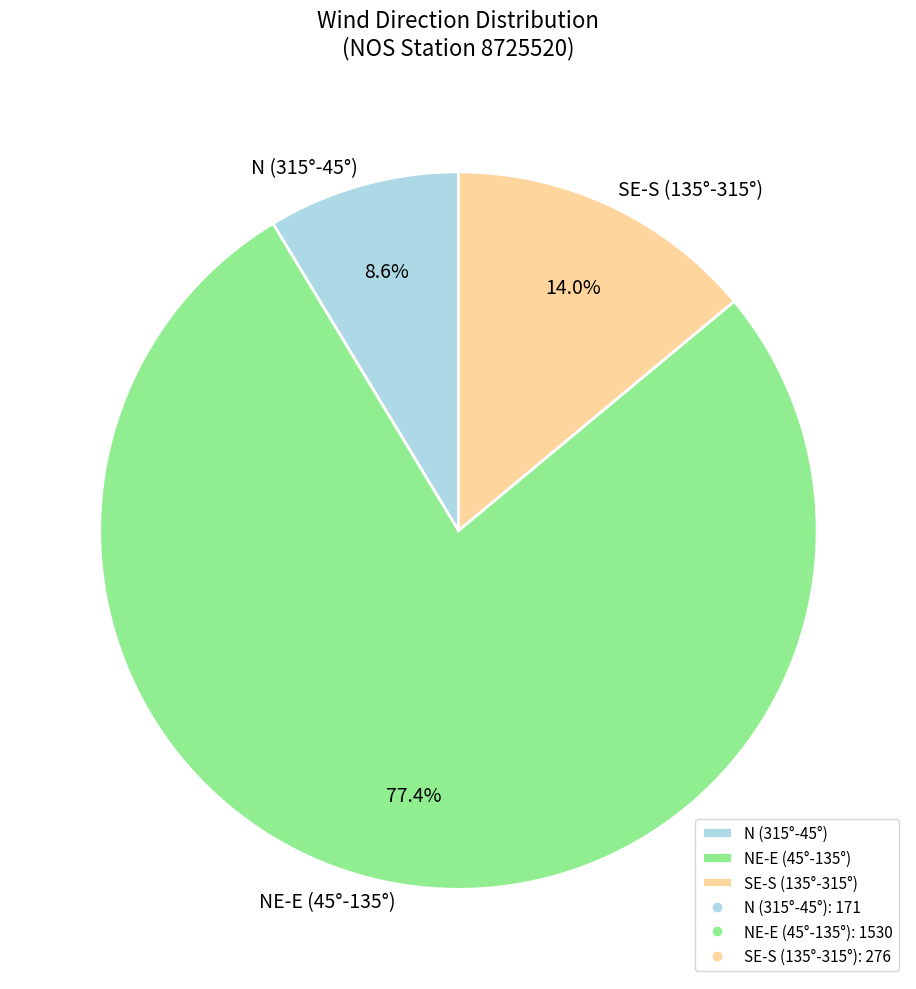

What is the smallest slice in the pie chart?

N (315°-45°)